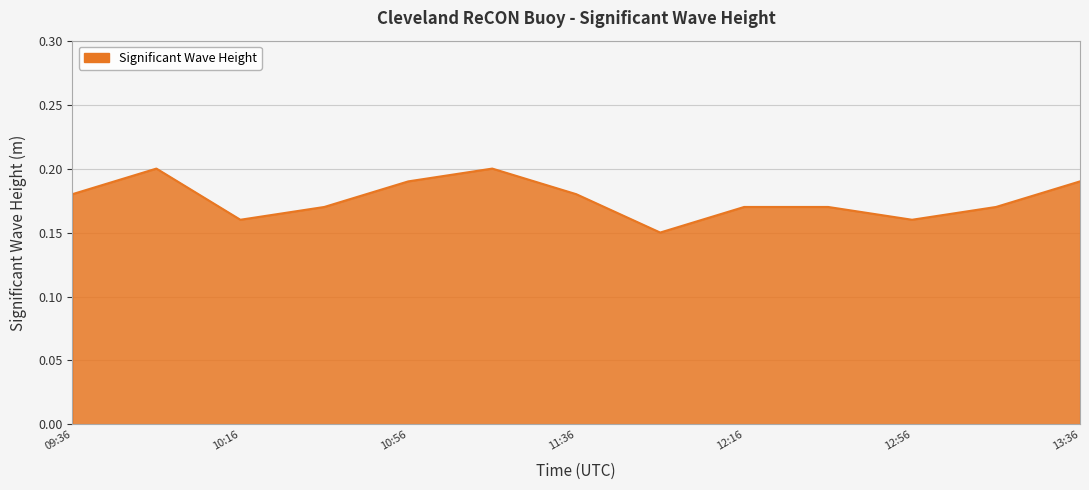

True or false: the data shows 0.0 at 12:16.

False